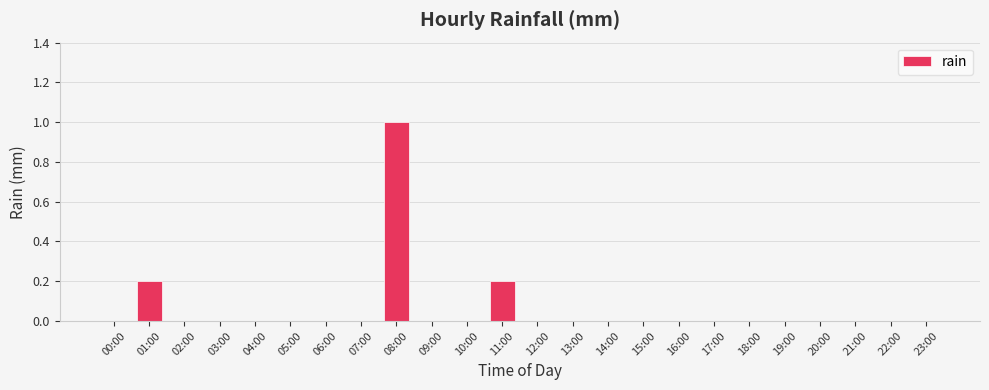

At which category does the chart reach its peak across all series?

08:00